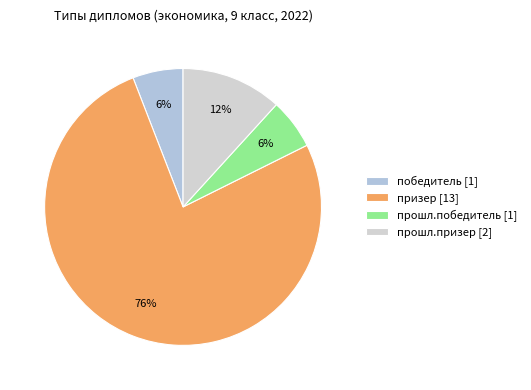

What is the total percentage of победитель and прошл.призер?

17.6%